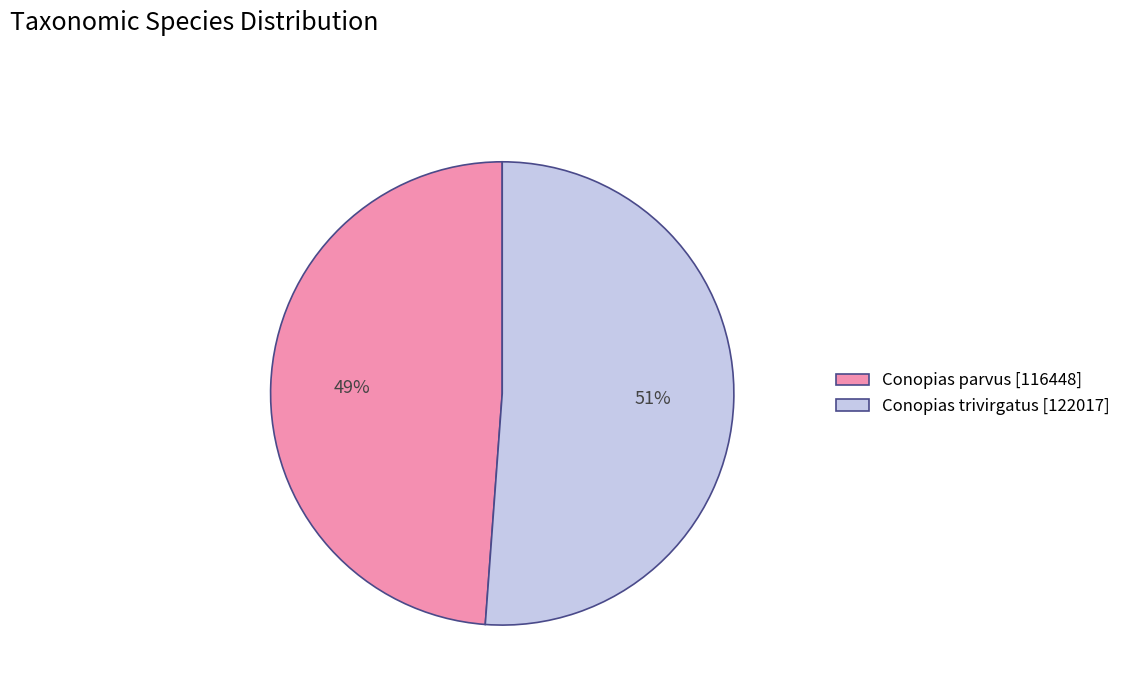

Does any single category account for the majority?

Yes